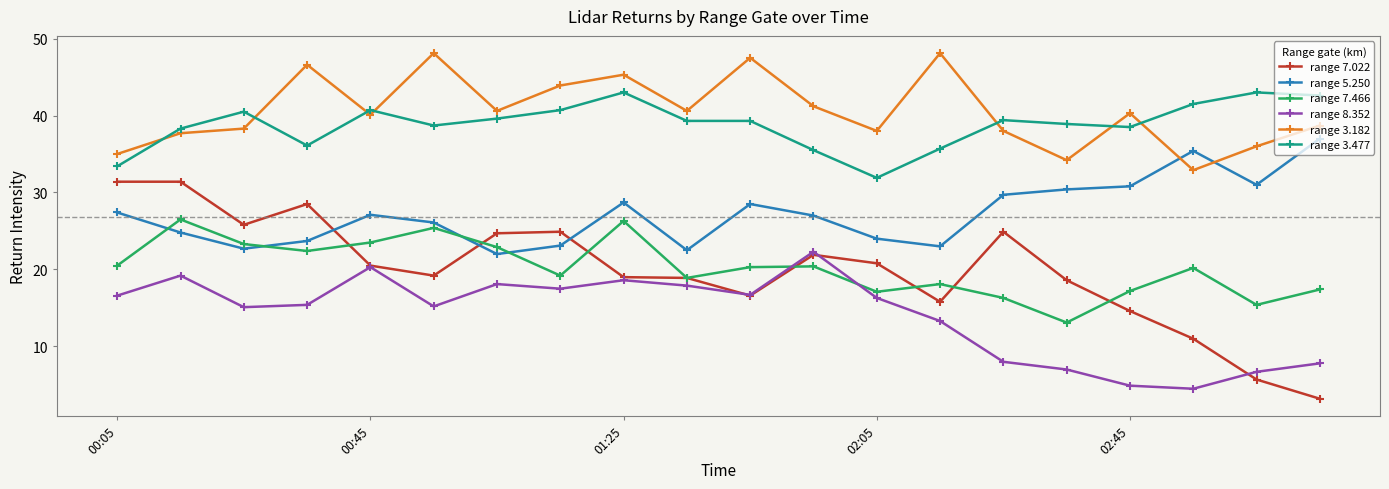

True or false: range 3.477 and range 8.352 intersect in this chart.

False